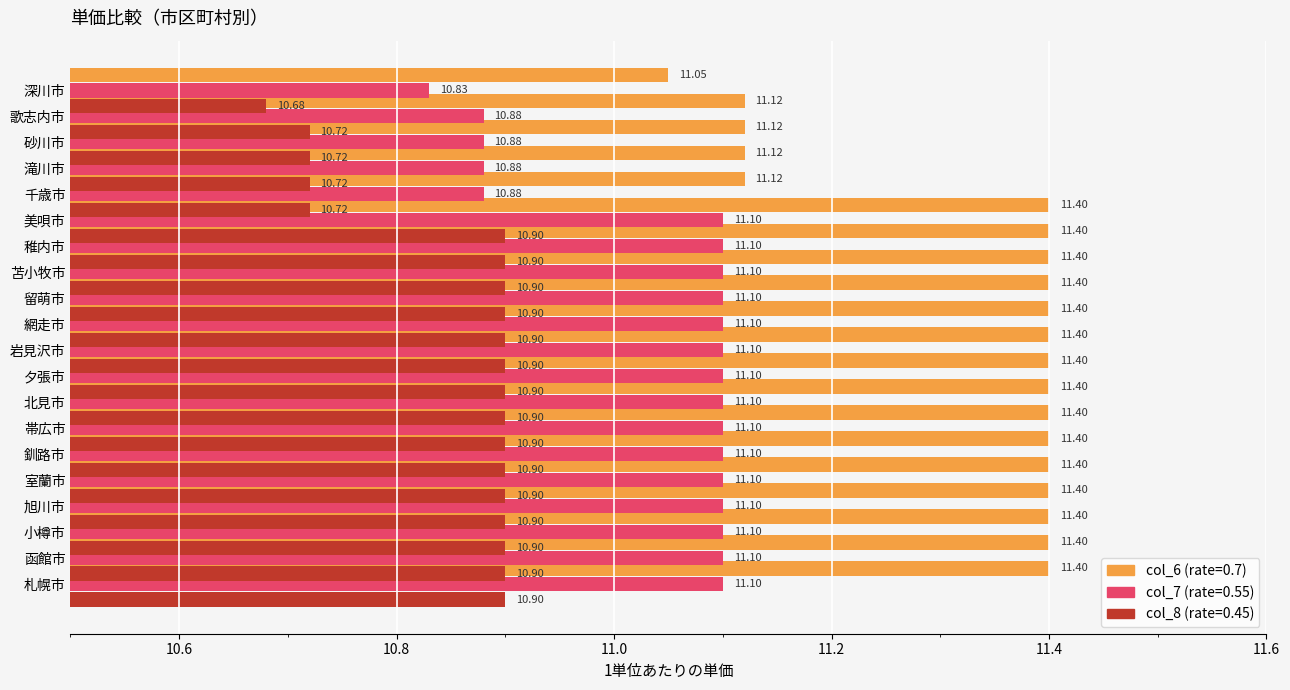

Is the value of col_6 (0.7地域) at 11.4 greater than the value of col_8 (0.45地域) at 11?

Yes